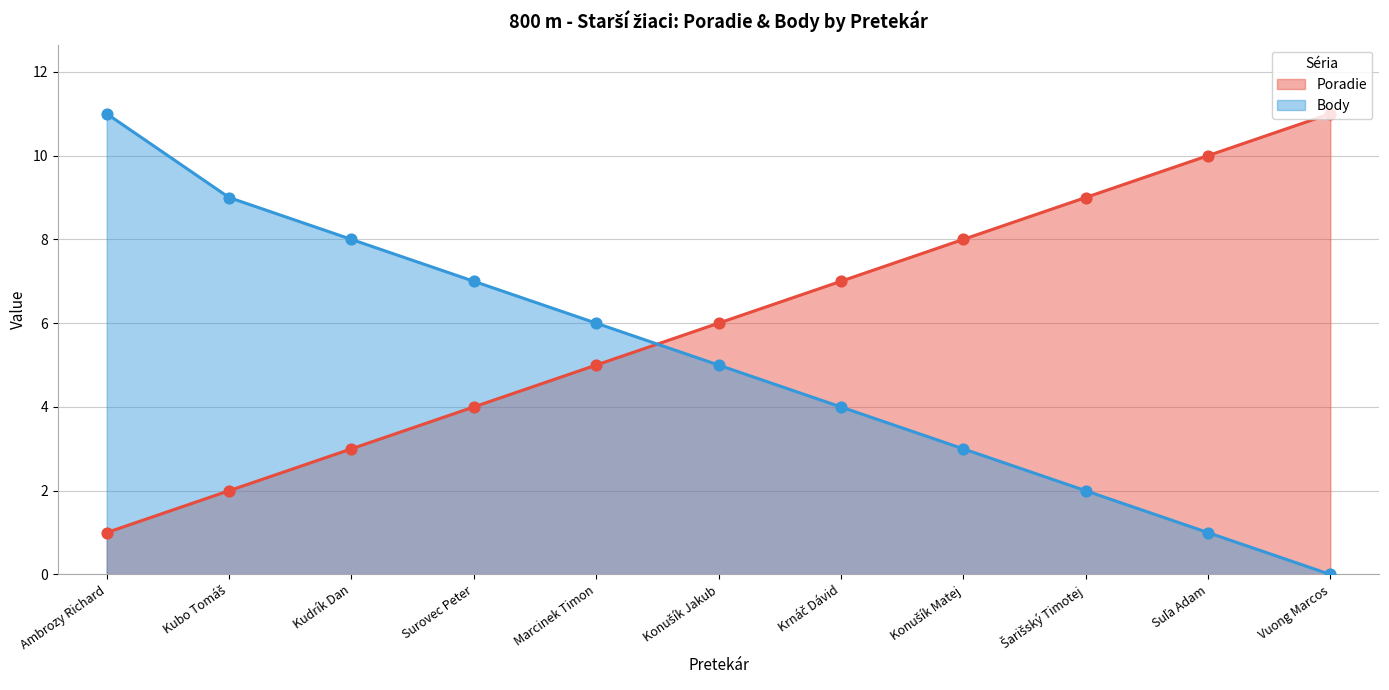

What is the total value across all series at Konušík Jakub?

11